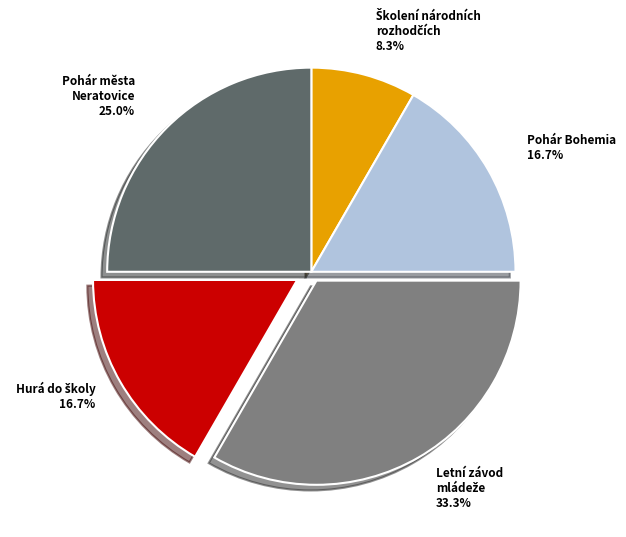

Count the number of slices in the pie.

5